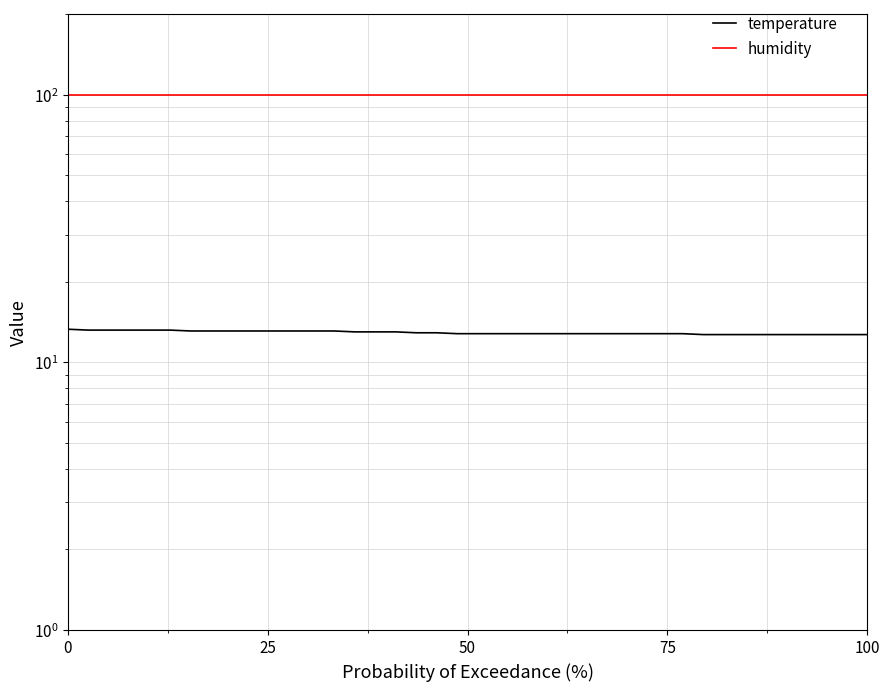

Which series has the widest spread of values?

temperature